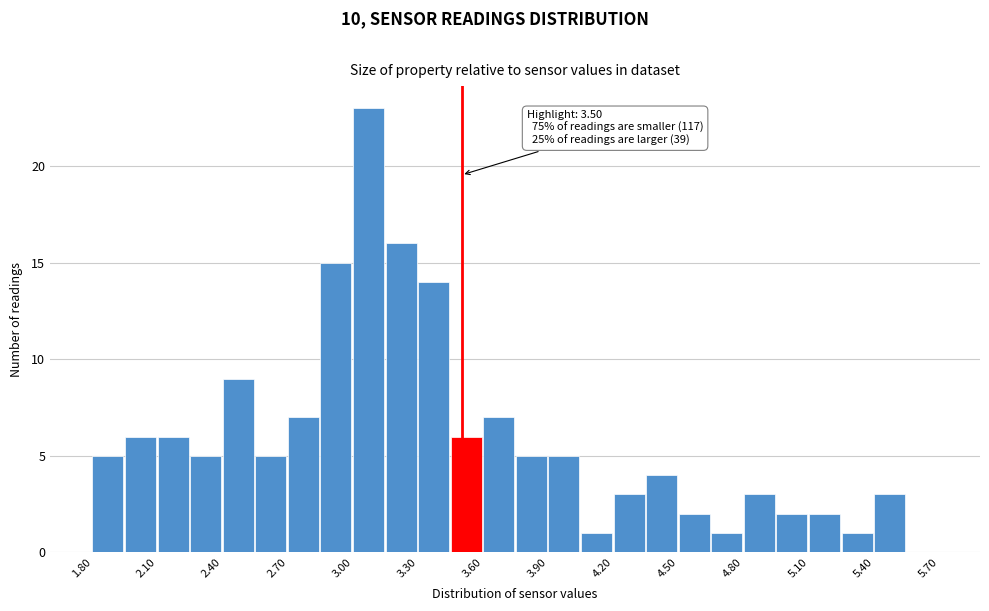

Read against the x-axis, roughly where is the centre of the tallest bar?

3.05